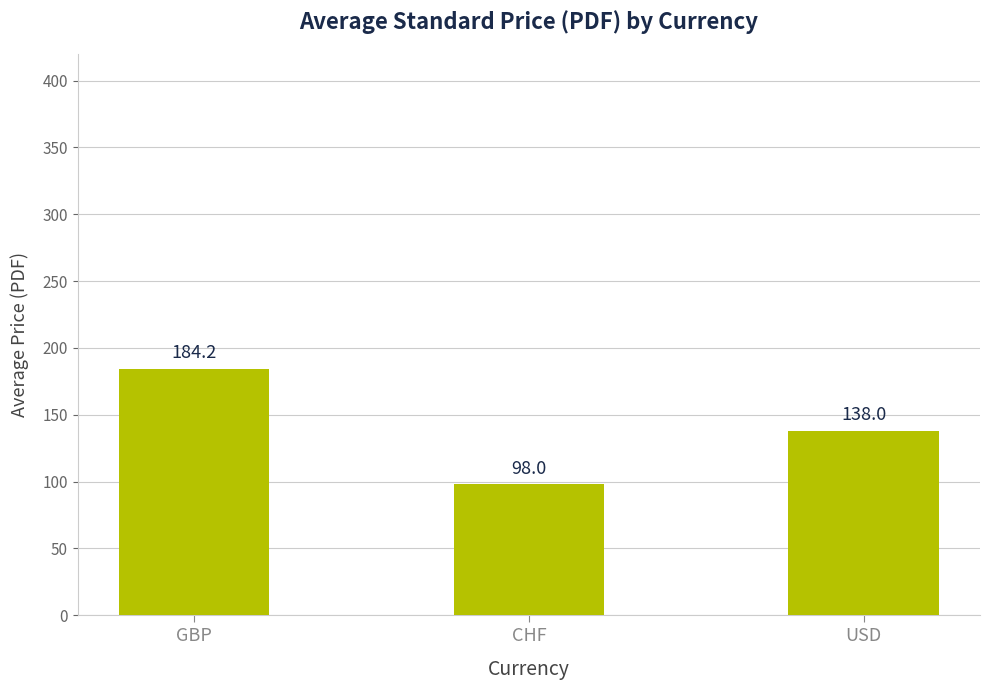

What is the difference between the values at CHF and GBP?

86.2